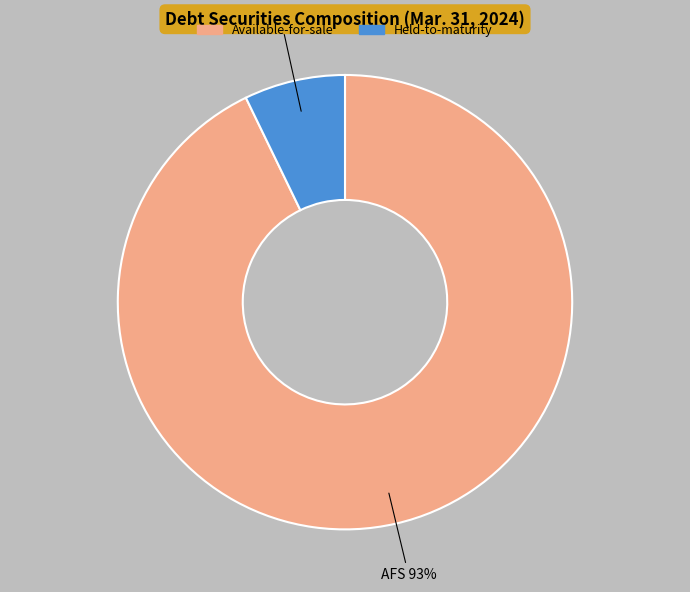

Count the number of slices in the pie.

2